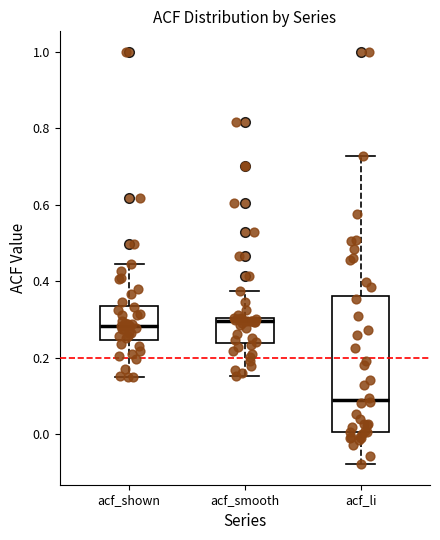

Which box is the tallest, from its lower edge to its upper edge?

acf_li